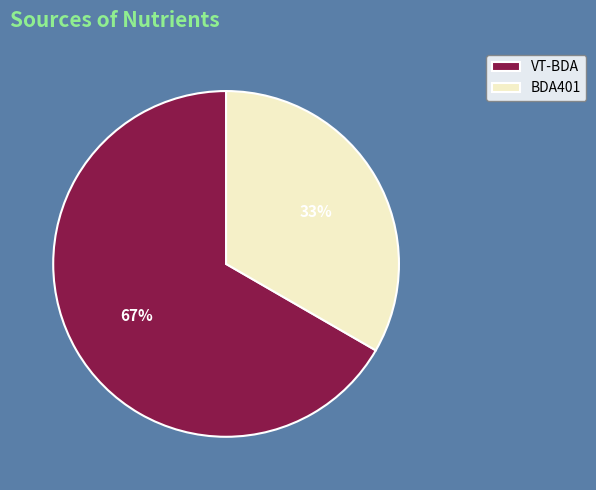

Between BDA401 and VT-BDA, which is larger?

VT-BDA